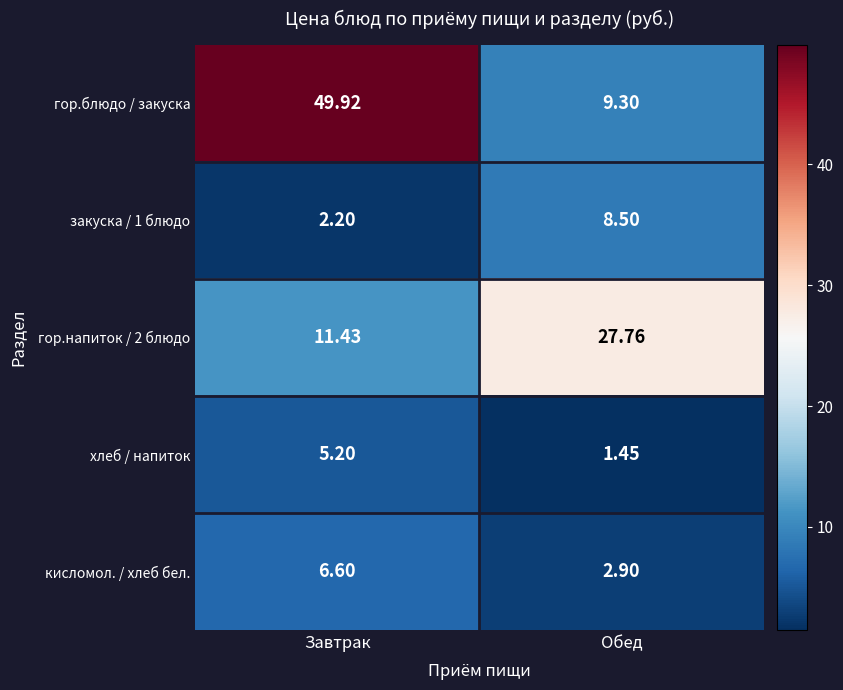

Which series has the widest spread of values?

гор.блюдо / закуска